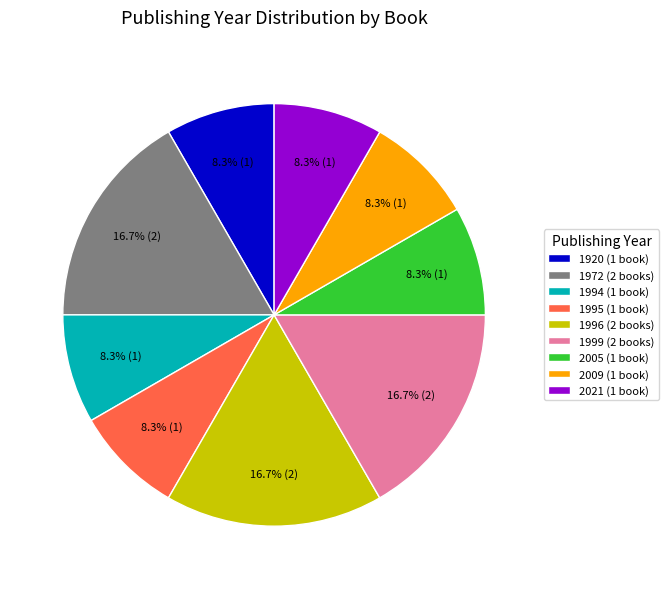

Which has a higher value, 1999 (2 books) or 2009 (1 book)?

1999 (2 books)